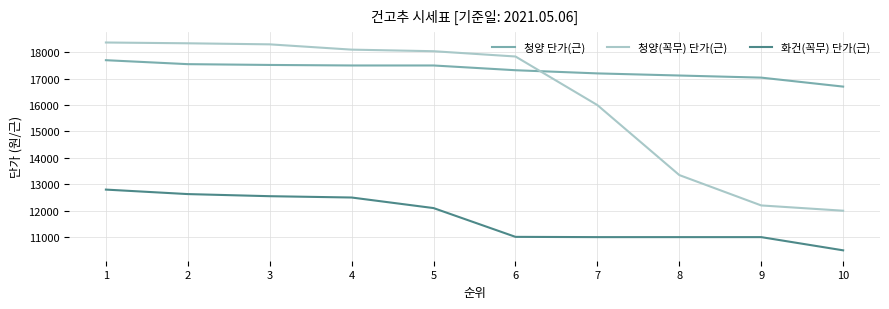

The value of 청양(꼭무) 단가(근) at 3 is 32682. True or false?

False